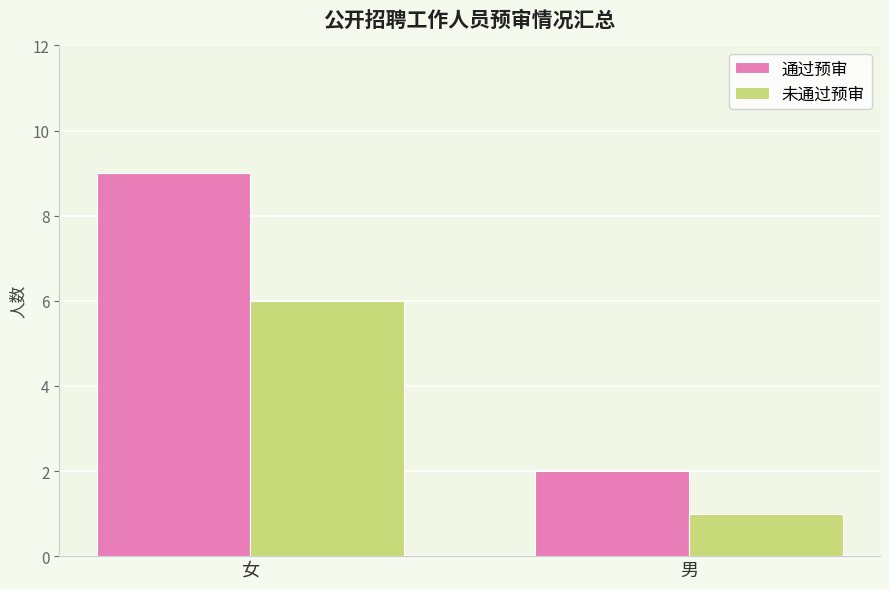

What value does the 未通过预审 series have at 男?

1